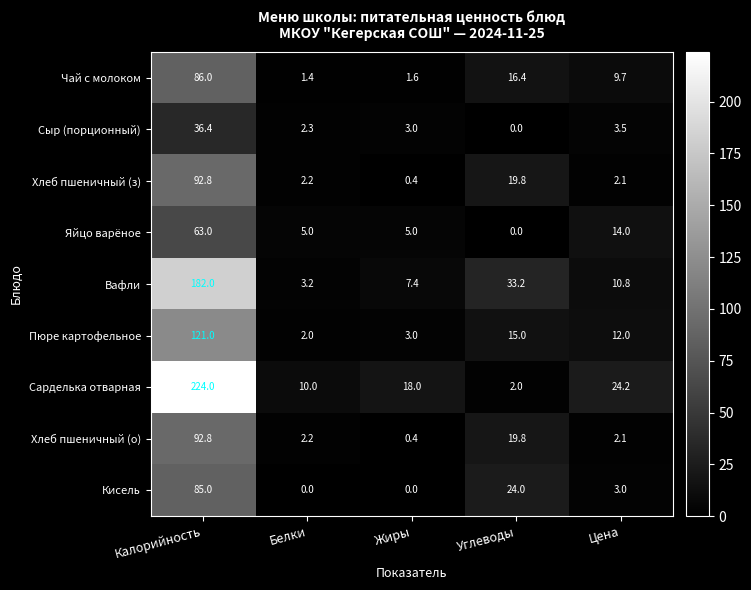

True or false: Хлеб пшеничный (з) has a value of 19.8 at Углеводы.

True